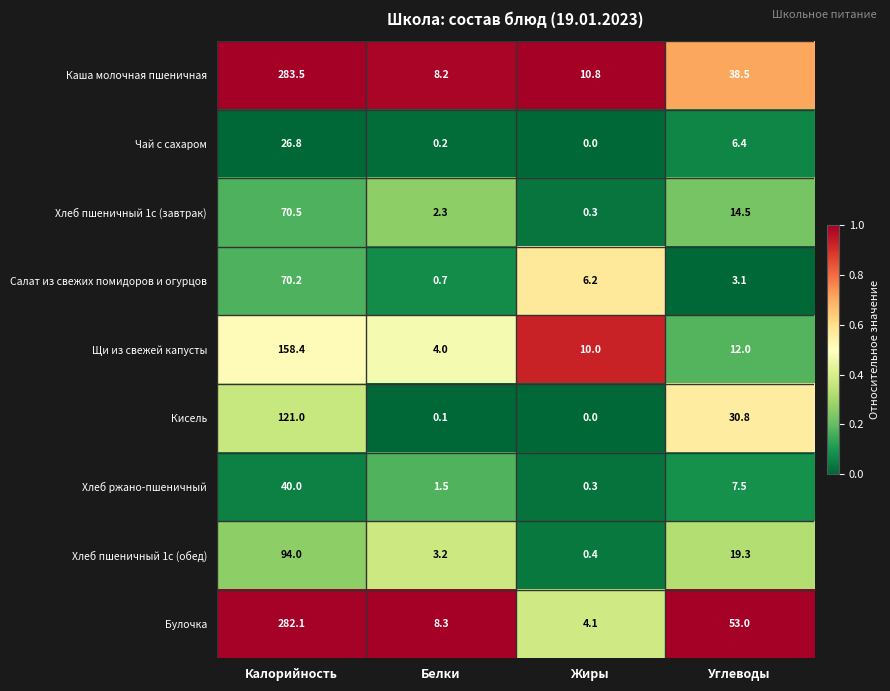

At Калорийность, list the series in order from largest to smallest.

Каша молочная пшеничная, Булочка, Щи из свежей капусты, Кисель, Хлеб пшеничный 1с (обед), Хлеб пшеничный 1с (завтрак), Салат из свежих помидоров и огурцов, Хлеб ржано-пшеничный, Чай с сахаром